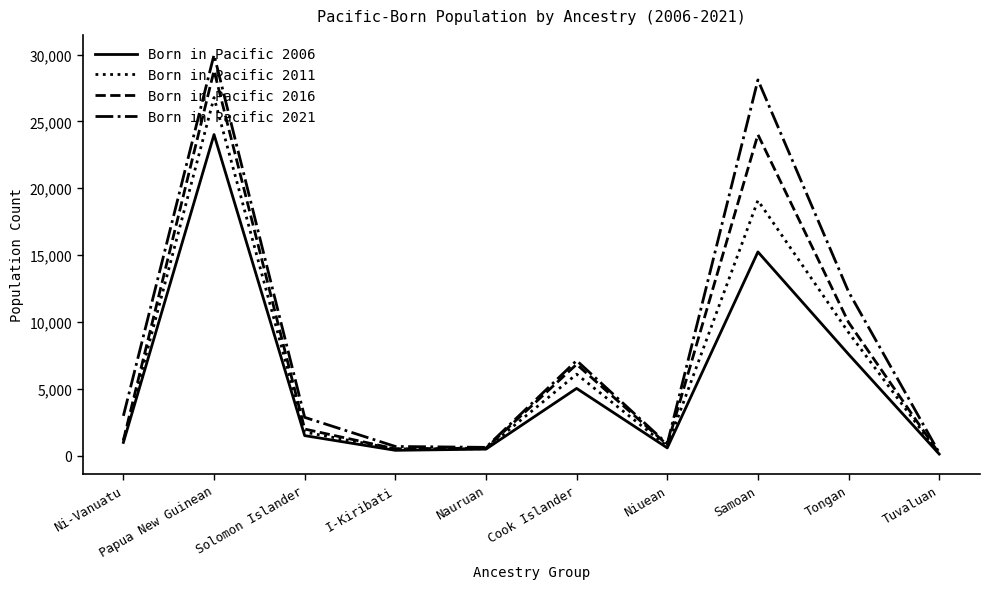

Which label corresponds to the largest value in the chart?

Papua New Guinean